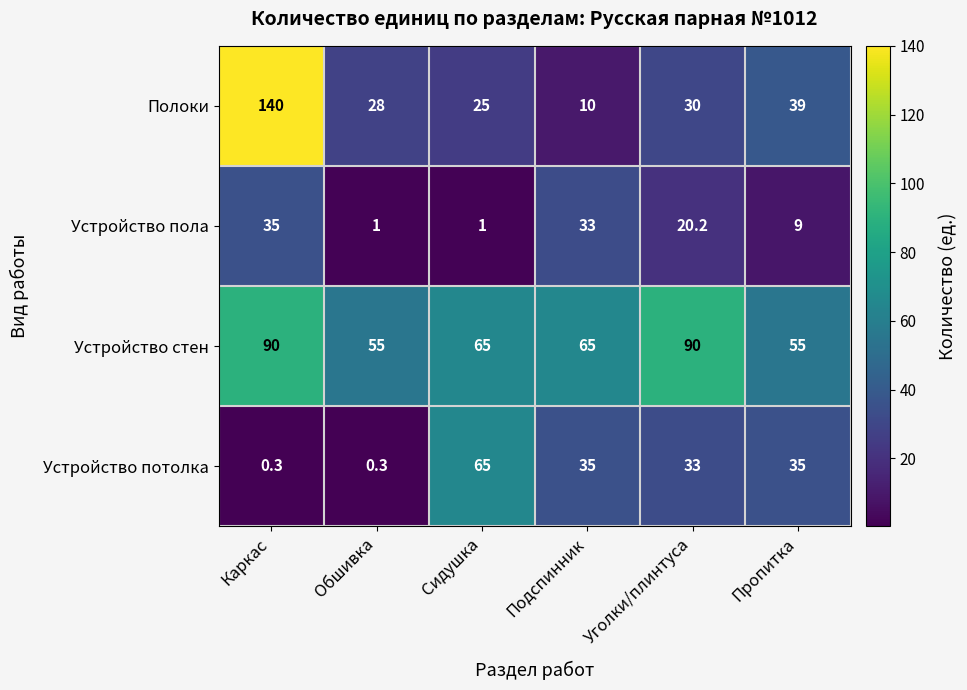

The Полоки series shows 16.2 at Подспинник. True or false?

False